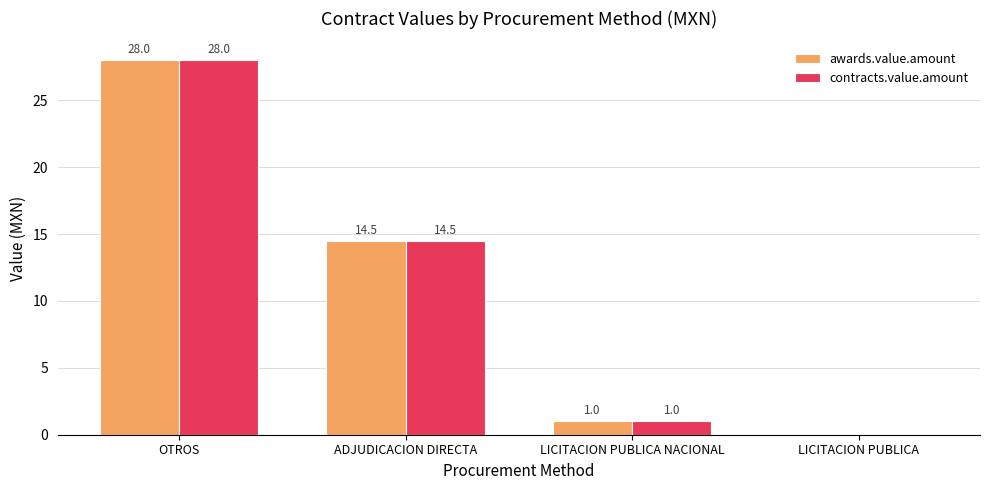

True or false: awards.value.amount has a value of 11.4 at OTROS.

False